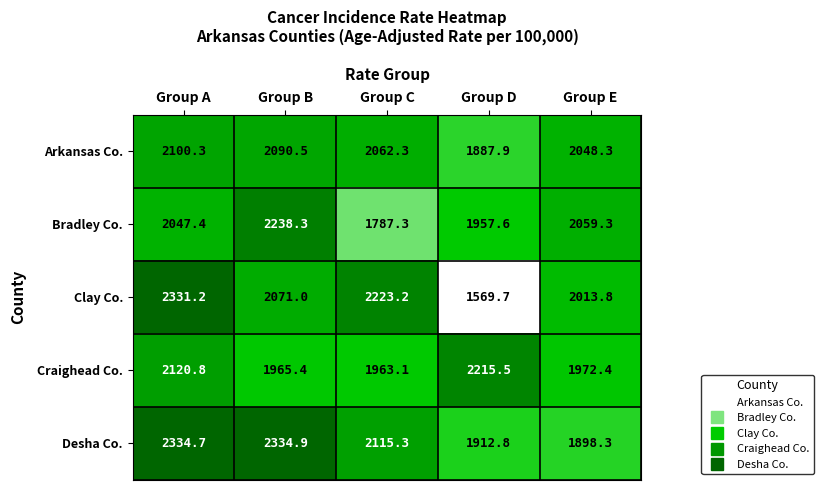

At which label does Craighead Co. reach its minimum?

Group C